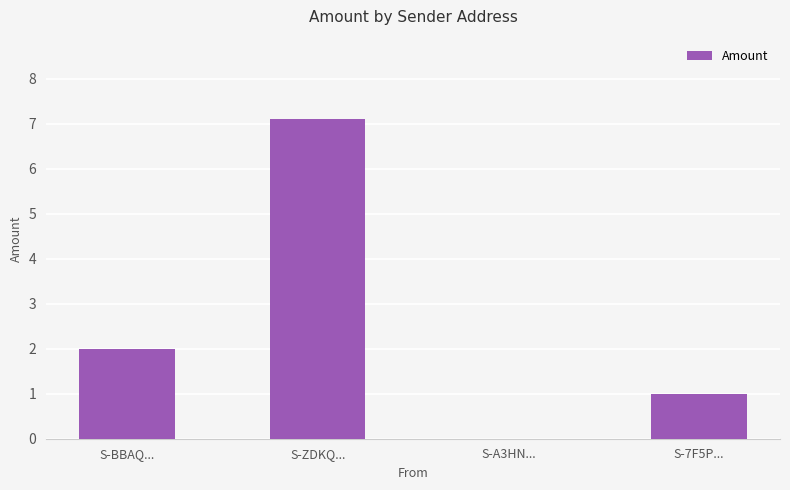

What is the average value?

2.5